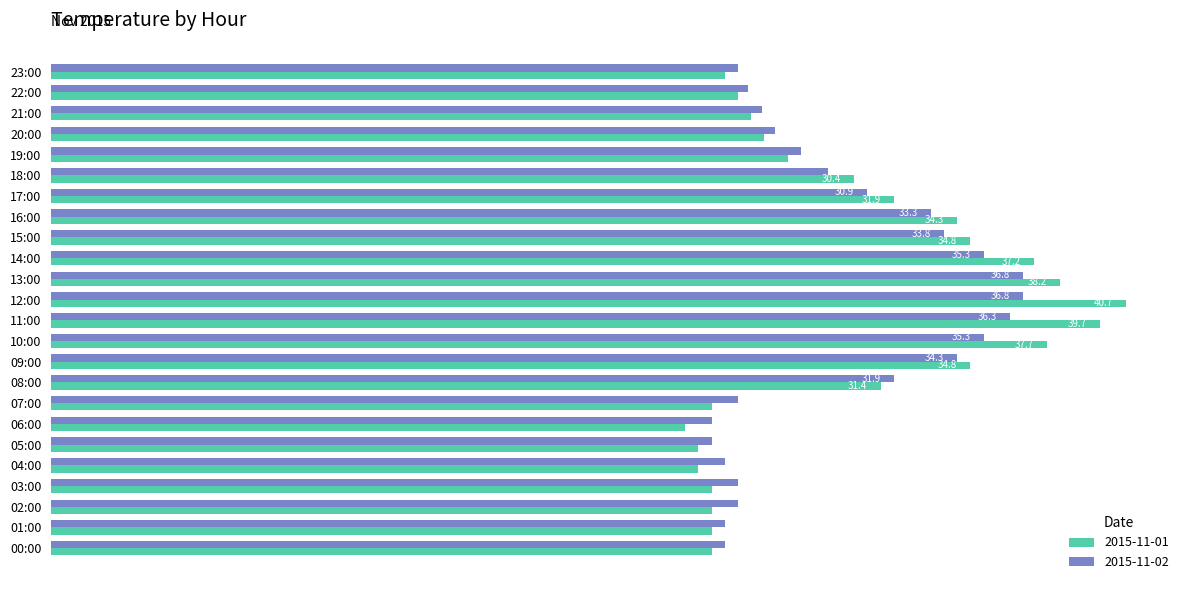

Where is 2015-11-02 nearest to the value 30?

18:00